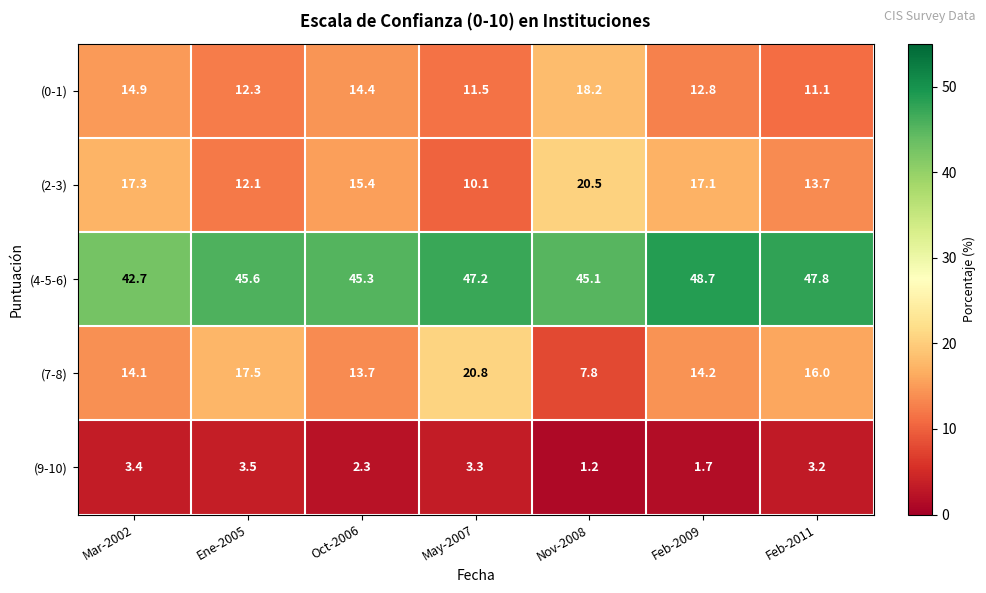

At which category does the chart reach its peak across all series?

Feb-2009